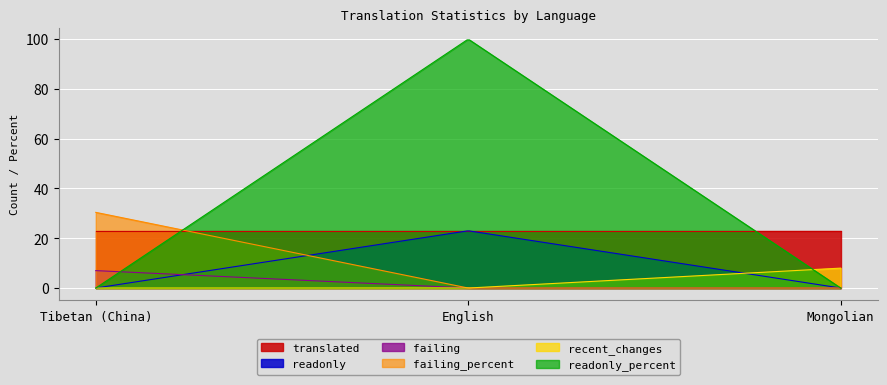

Reading right to left, transcribe all the data shown in this chart.

failing: 0.0	0.0	7.0
failing_percent: 0.0	0.0	30.4
recent_changes: 8.0	0.0	0.0
readonly: 0.0	23.0	0.0
readonly_percent: 0.0	100.0	0.0
translated: 23.0	23.0	23.0